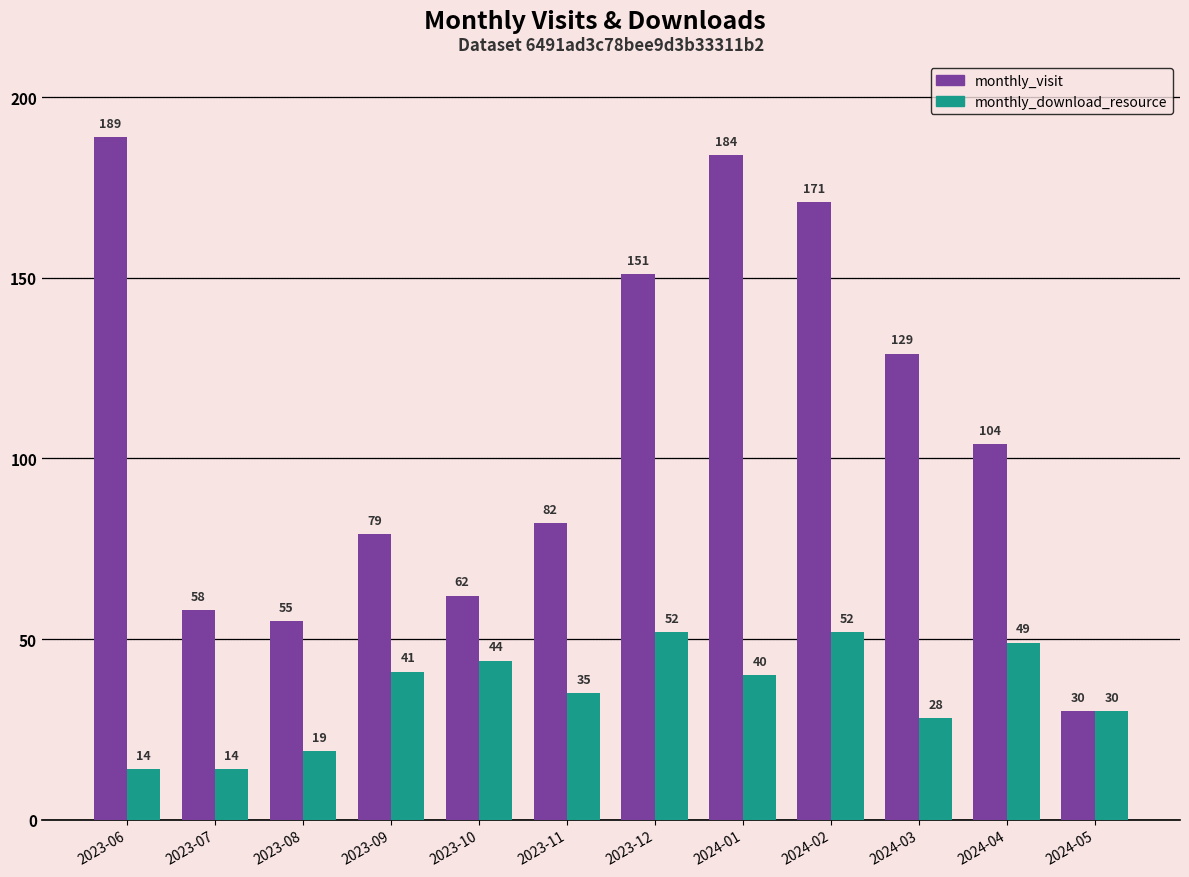

What is the value of the monthly_download_resource bar at the 10th from the left?

28